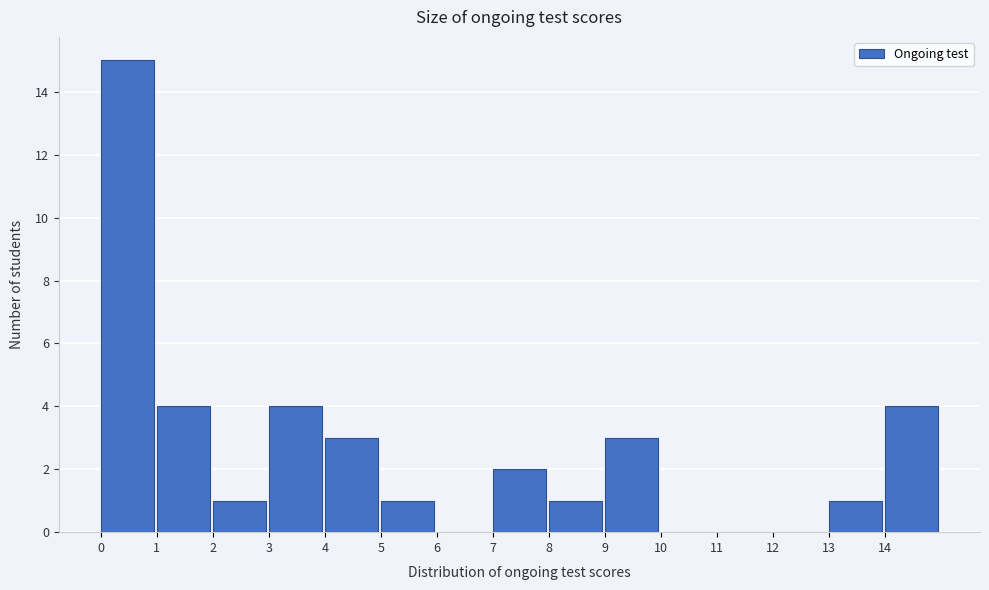

What is the height of the bar covering 13 to 14 on the x-axis? The values are not printed on the chart, so give them approximately, as read against the axis.

1